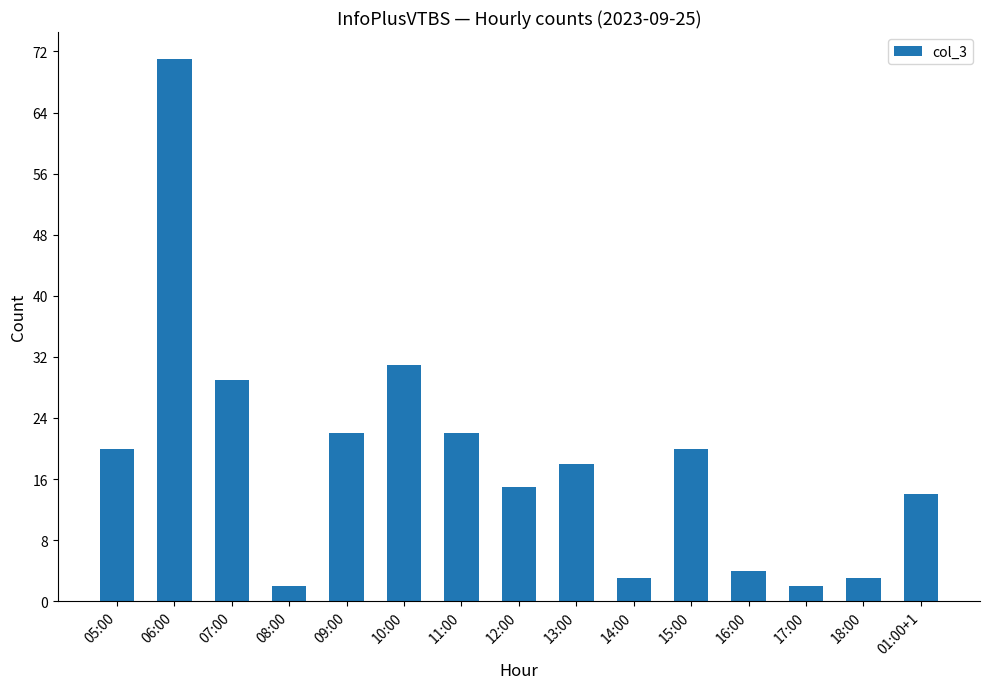

What is the sum of the values at 05:00 and 06:00?

91